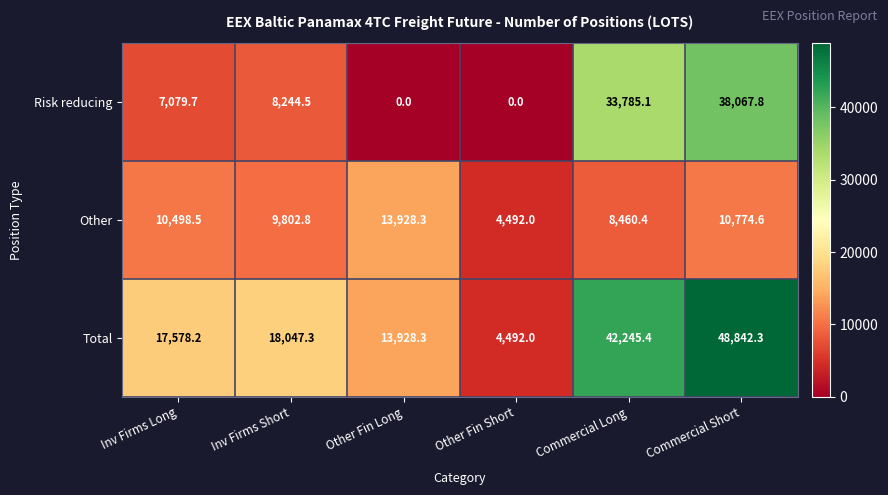

Reading left to right, what are all the values shown in this chart?

Risk reducing: 7079.7	8244.5	0.0	0.0	33785.1	38067.8
Other: 10498.5	9802.8	13928.3	4492.0	8460.4	10774.6
Total: 17578.2	18047.3	13928.3	4492.0	42245.4	48842.3